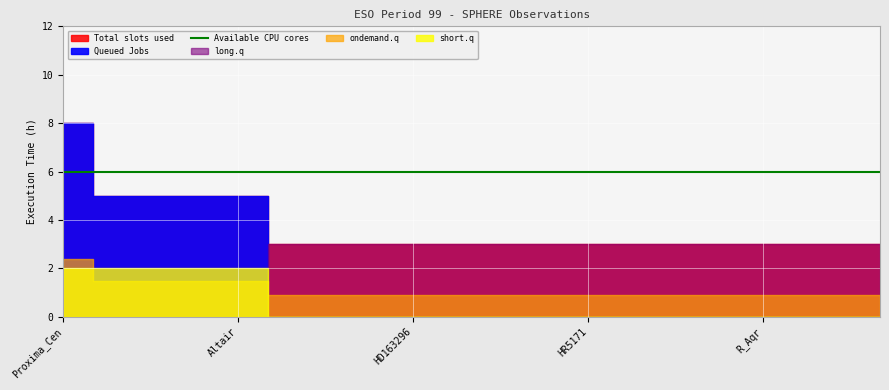

True or false: Cum_Time and Beuzit cross at least once.

False